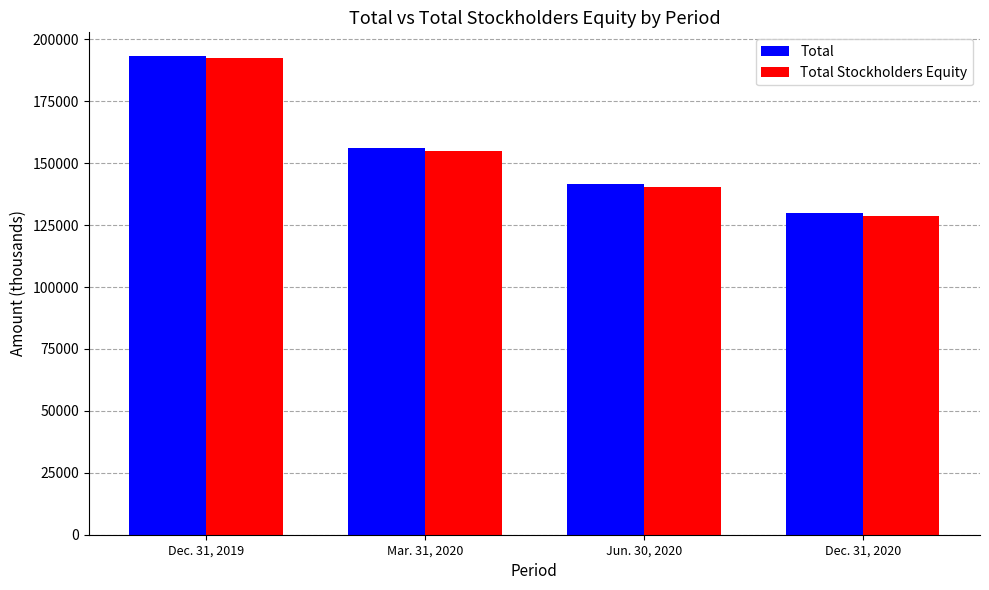

What is the maximum value for Total Stockholders Equity?

192641